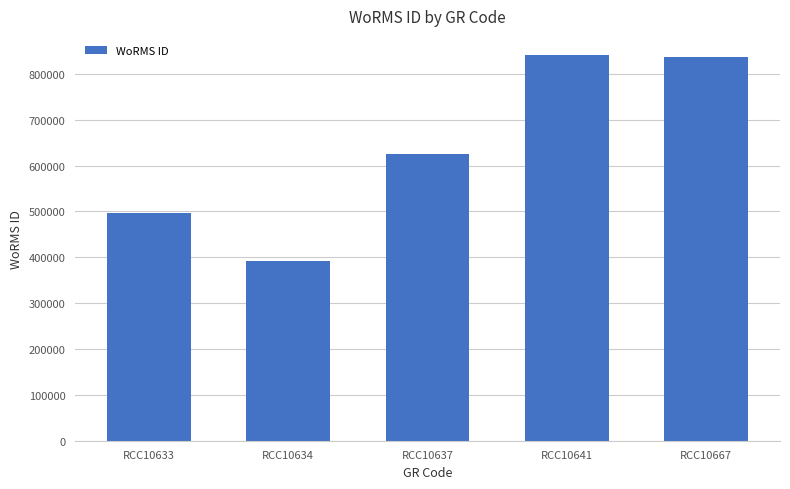

What is the difference between the values at RCC10633 and RCC10667?

341271